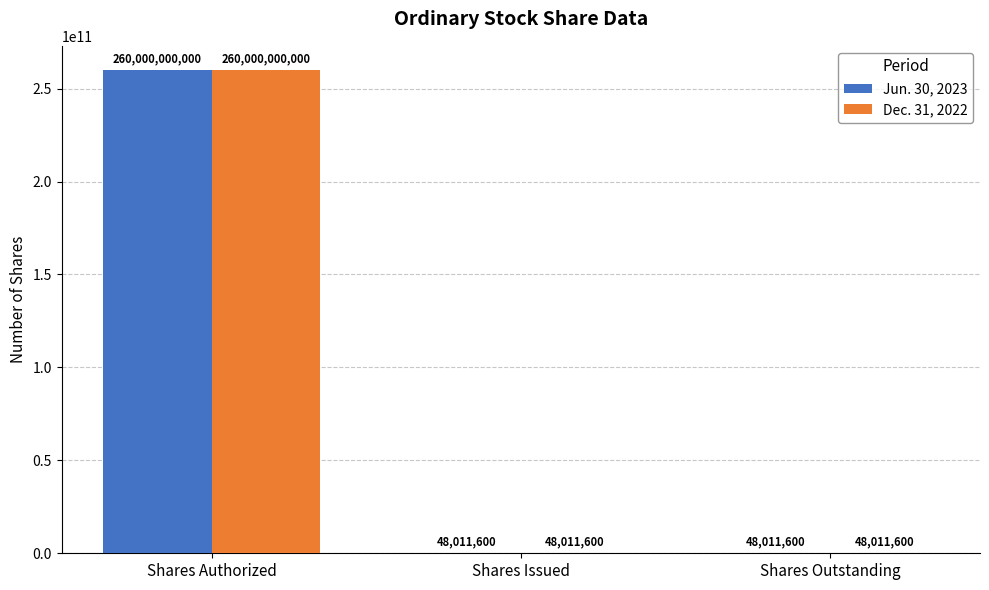

At which label does Dec. 31, 2022 reach its peak?

Shares Authorized